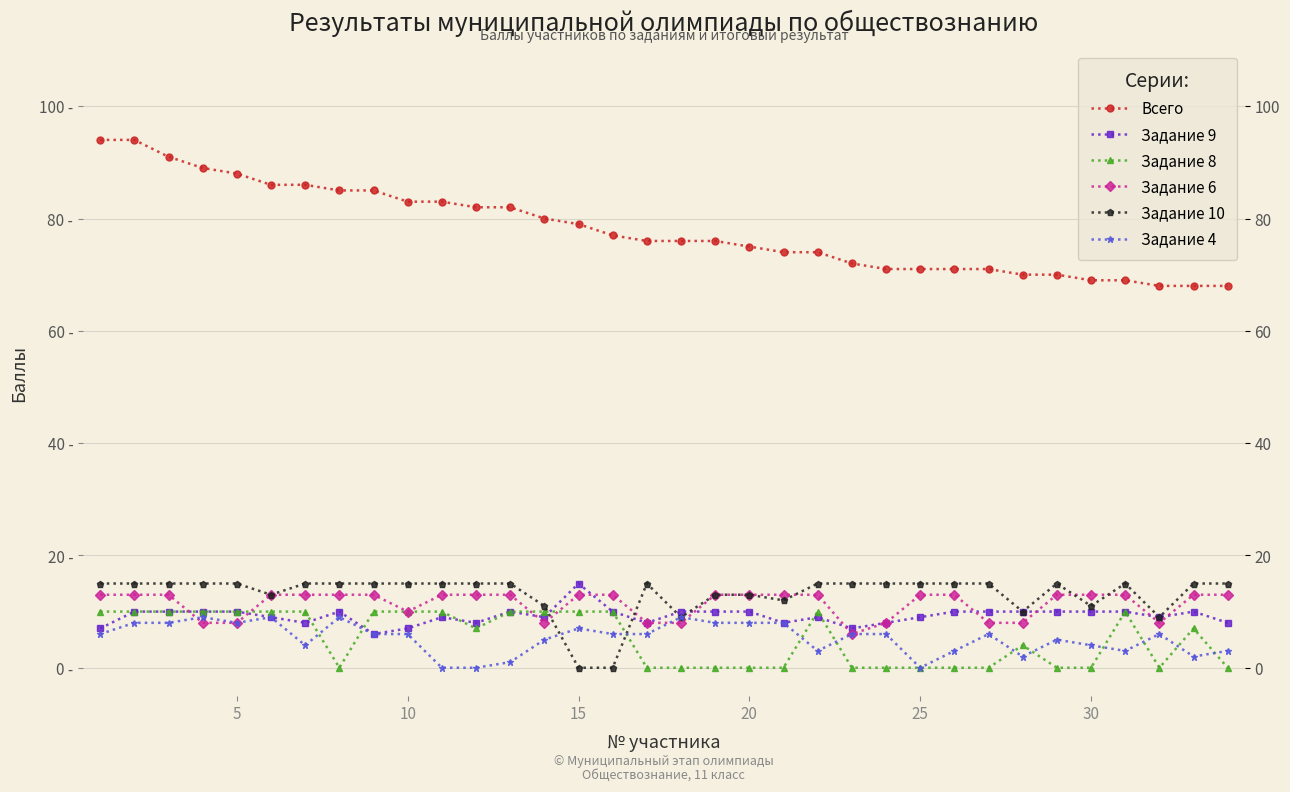

What are all the series names shown in the legend?

Всего, Задание 9, Задание 8, Задание 6, Задание 10, Задание 4